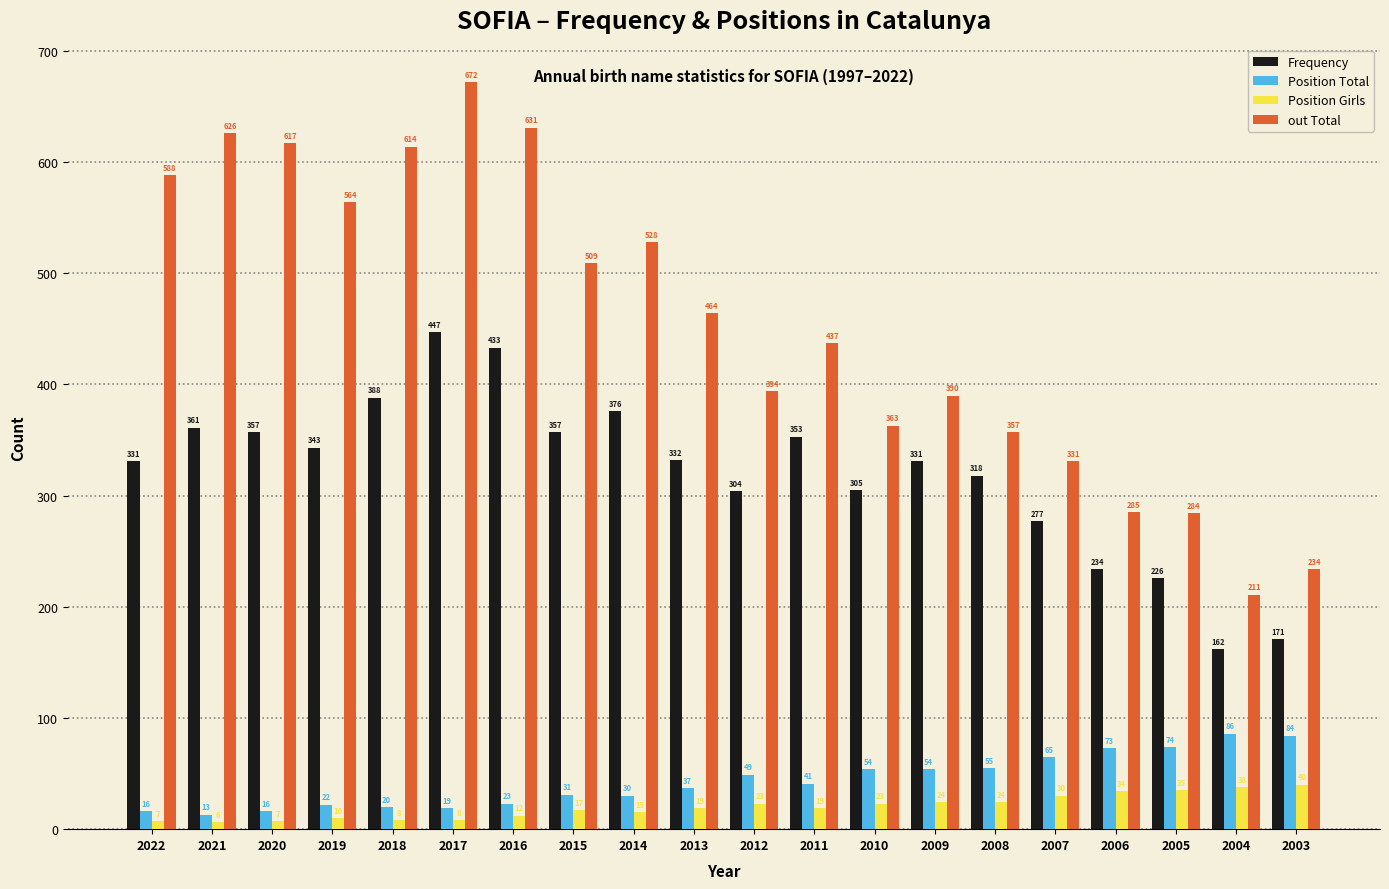

Are the bars horizontal?

No